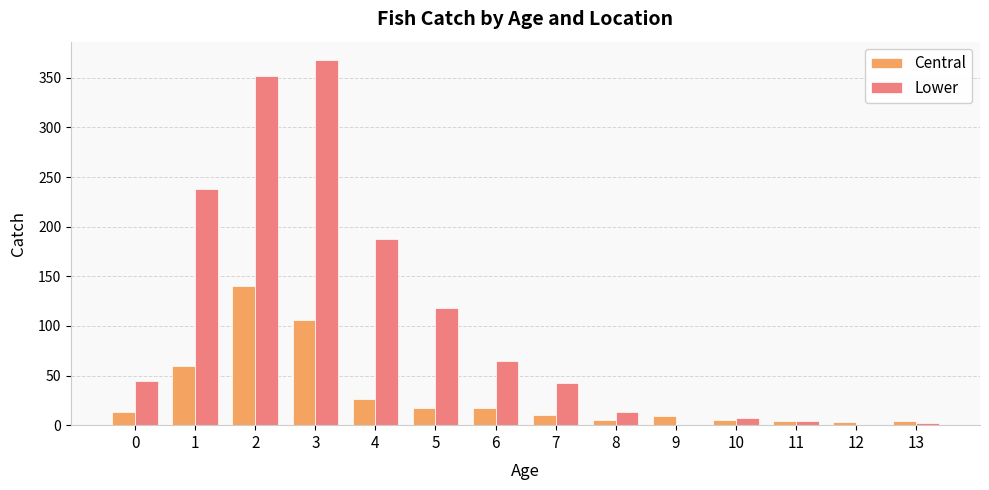

At which category is the sum across all series the highest?

2